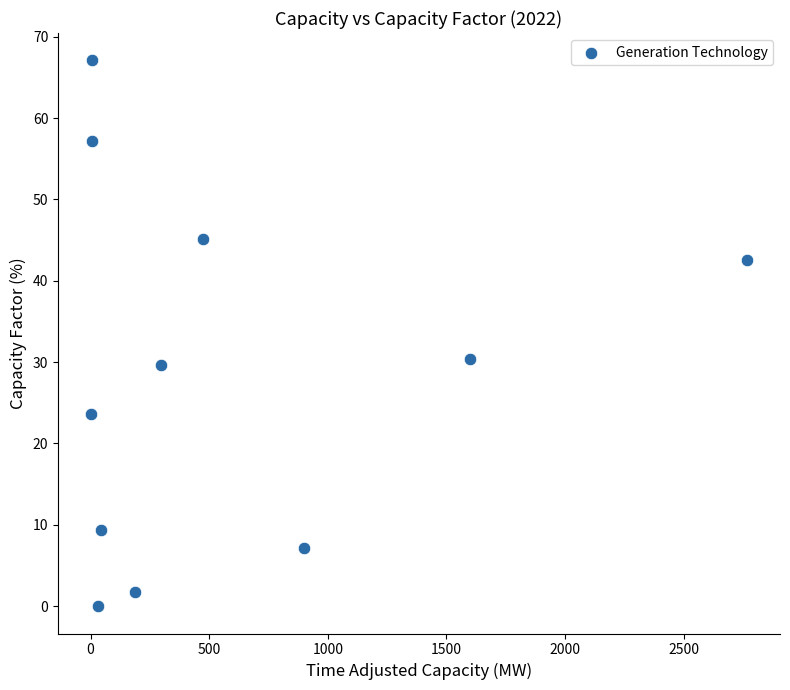

What is the average Y value?

28.5